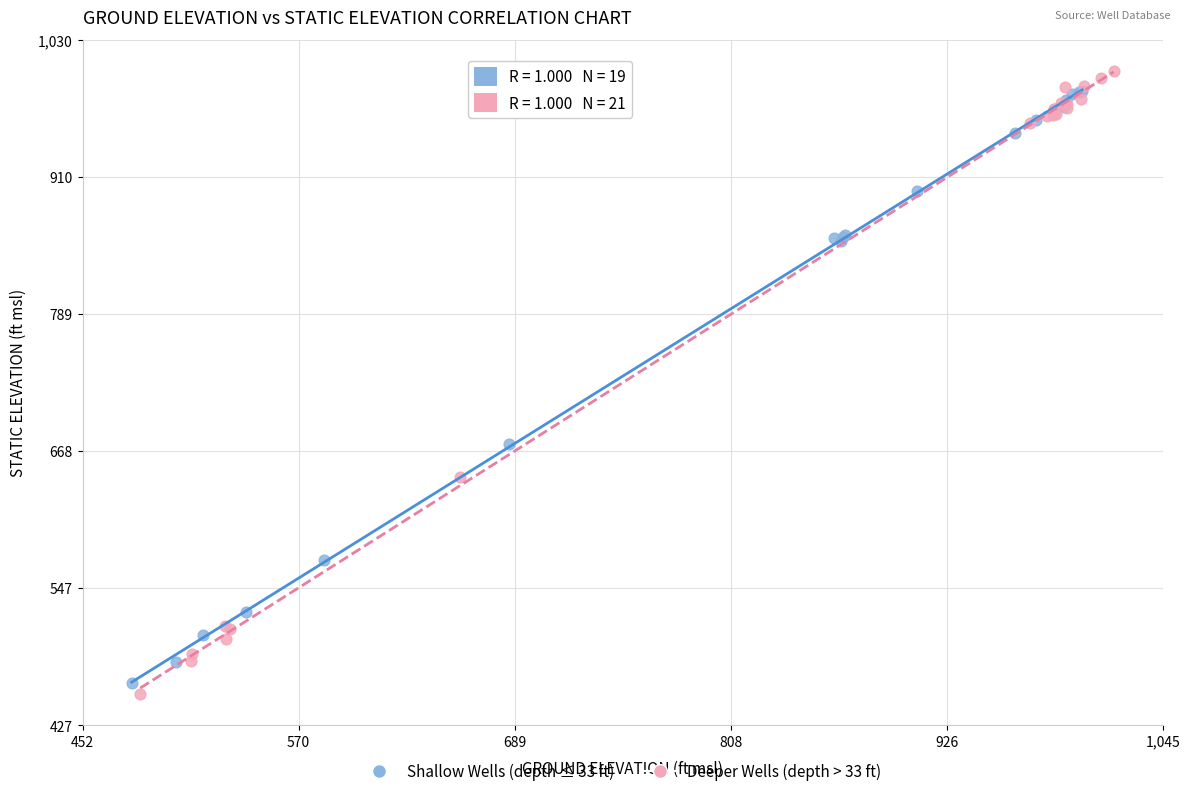

What are all the series names shown in the legend?

Shallow Wells (depth ≤ 33 ft), Deeper Wells (depth > 33 ft)